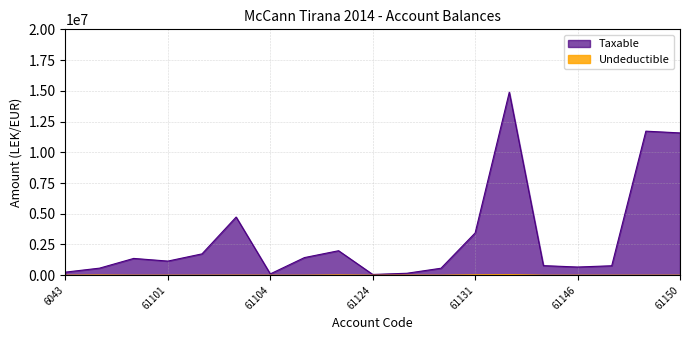

At how many categories does at least one series exceed 9468443?

3